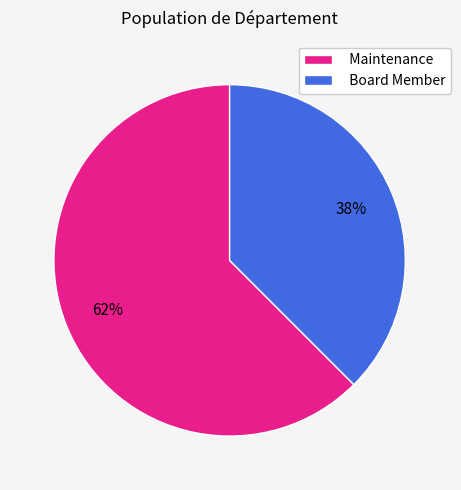

What is the ratio of the value at Board Member to the value at Maintenance?

0.6